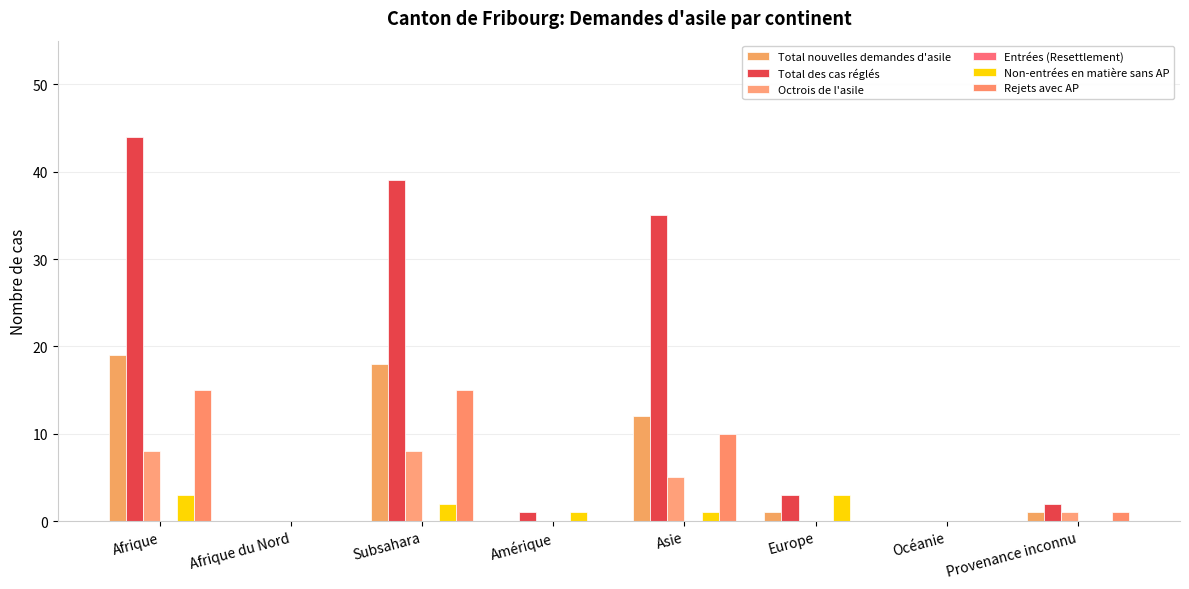

Reading right to left, extract all data points from this chart.

Total nouvelles demandes d'asile: 1	0	1	12	0	18	0	19
Total des cas réglés: 2	0	3	35	1	39	0	44
Octrois de l'asile: 1	0	0	5	0	8	0	8
Entrées (Resettlement): 0	0	0	0	0	0	0	0
Non-entrées en matière sans AP: 0	0	3	1	1	2	0	3
Rejets avec AP: 1	0	0	10	0	15	0	15